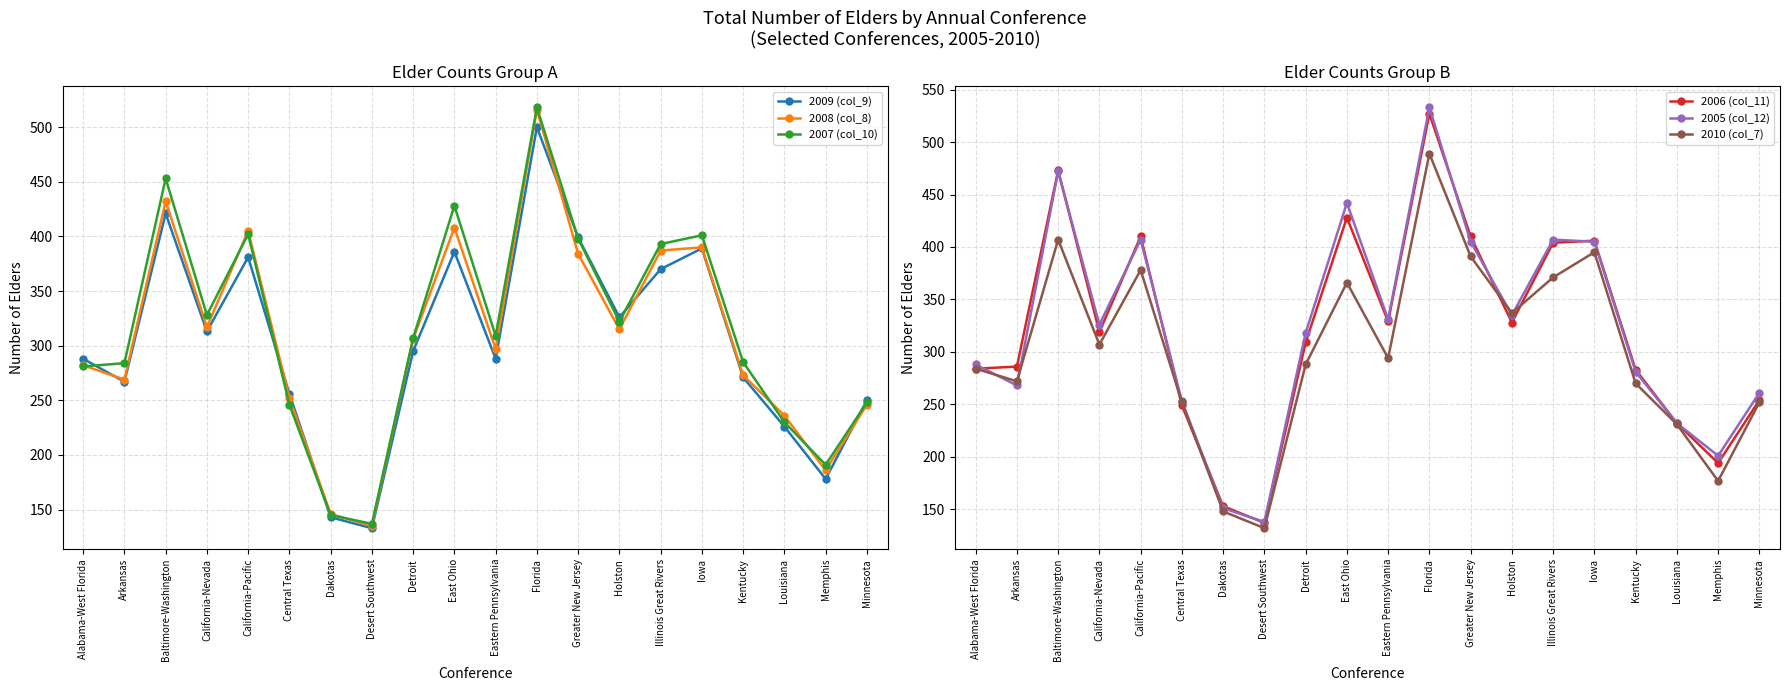

What is the approximate value of 2008 (col_8) at Detroit, to the nearest 50?

300